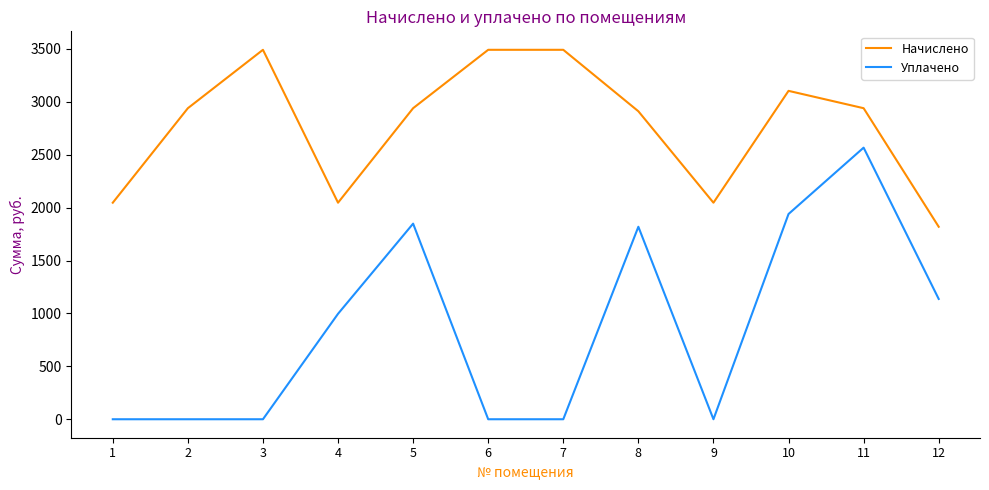

The value of Уплачено at 2 is 1190.8. True or false?

False